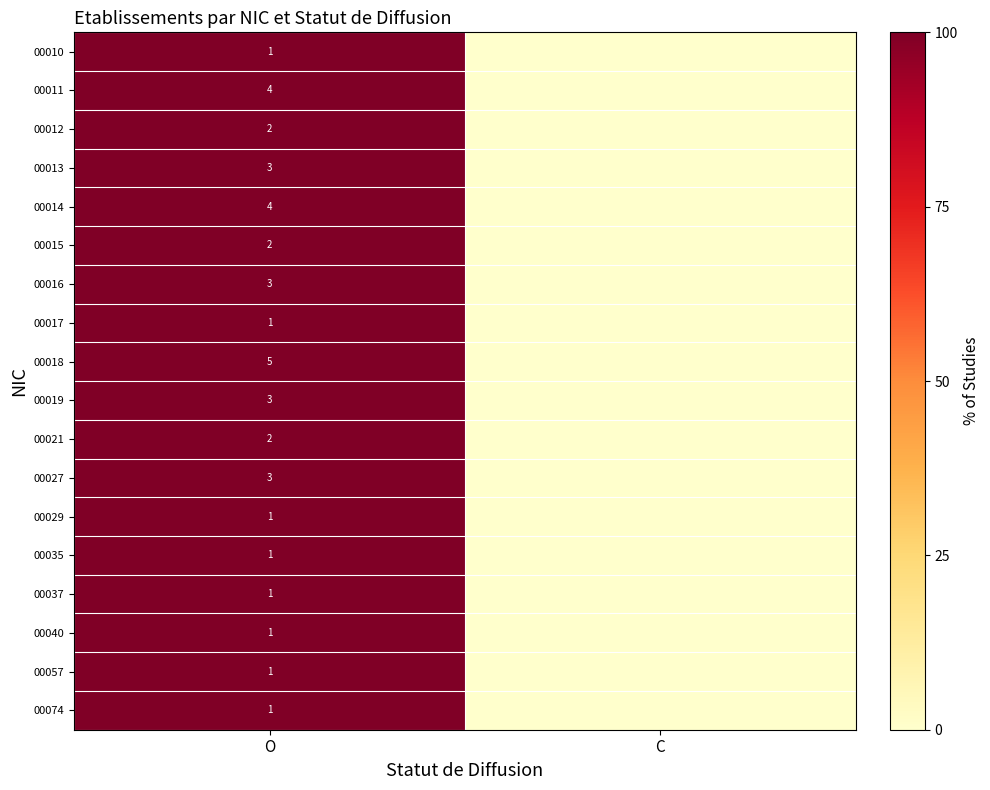

The 00016 series shows 3 at O. True or false?

True